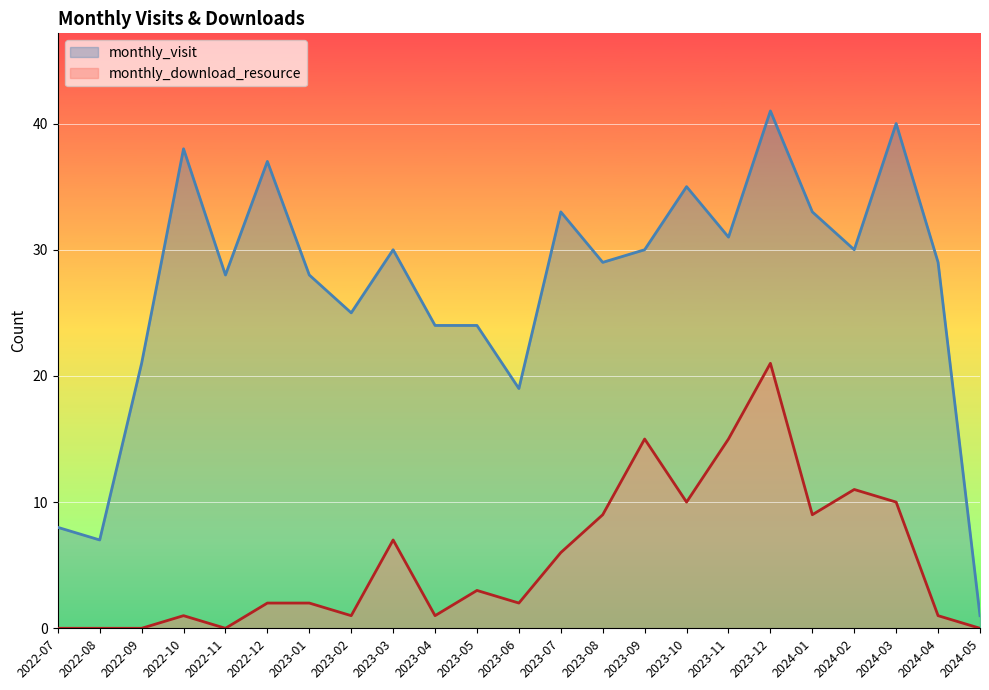

At which label does monthly_visit first exceed 29?

2022-10